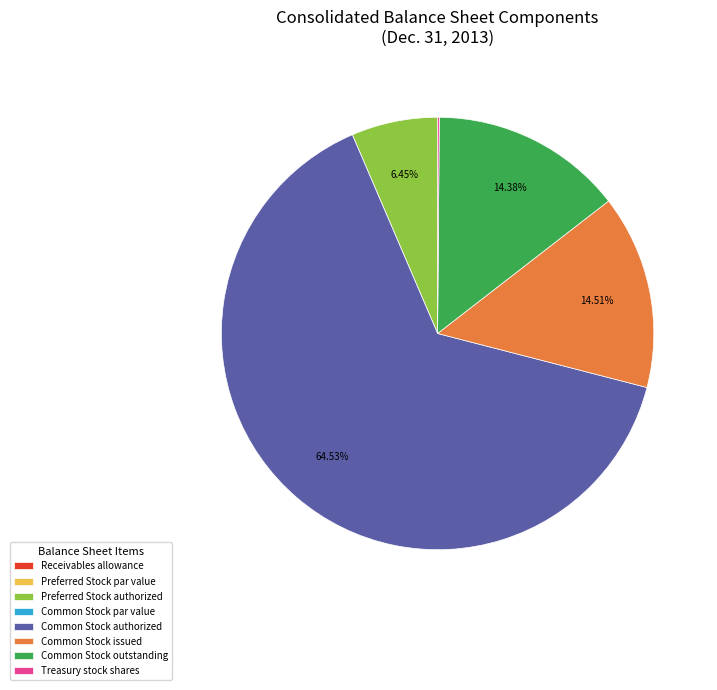

What is the largest slice in the pie chart?

Common Stock authorized